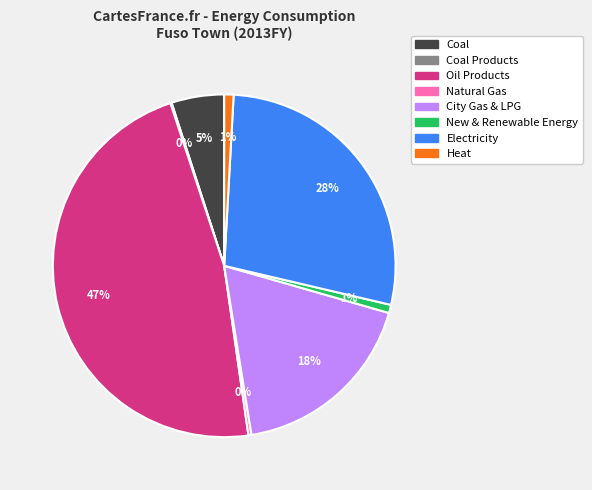

Is there a majority slice in this chart?

No